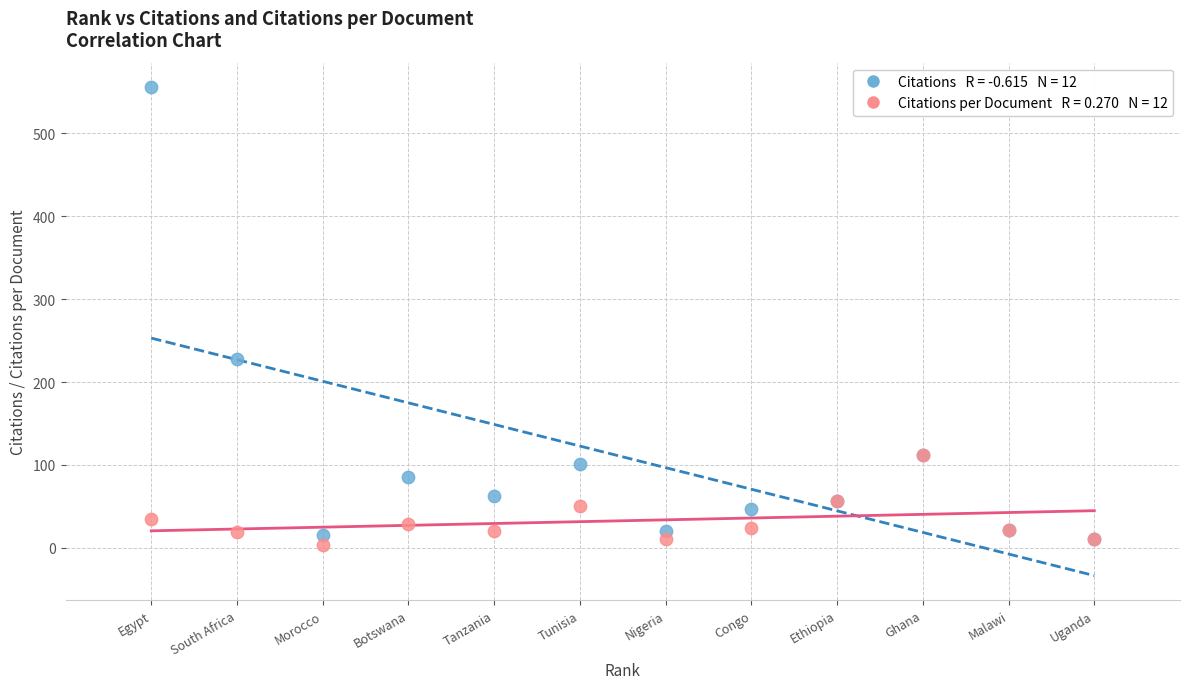

Across all series, what Y value is closest to 279?

228.0